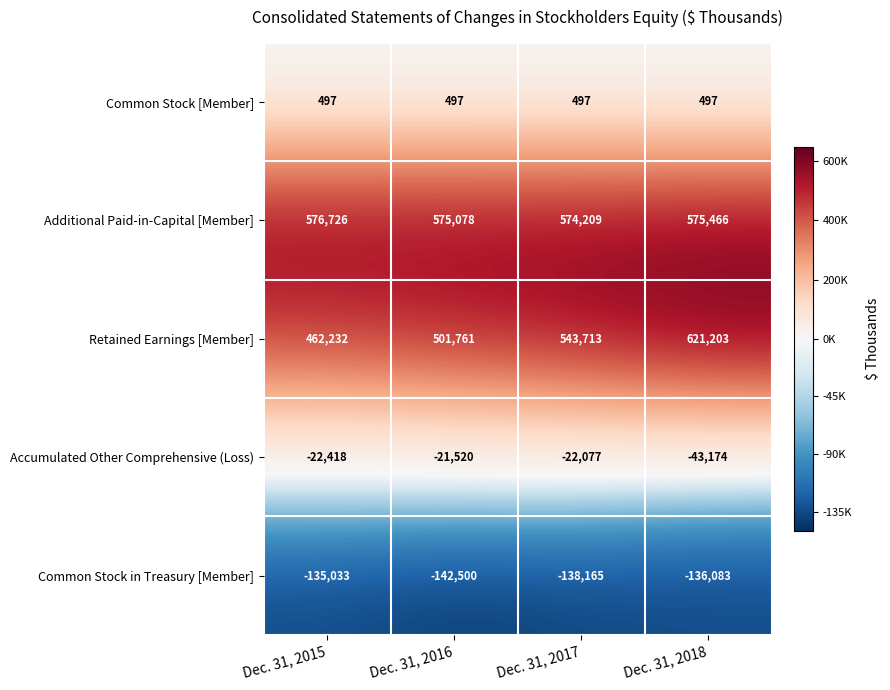

Reading right to left, extract all data points from this chart.

Common Stock [Member]: Dec. 31, 2018=497	Dec. 31, 2017=497	Dec. 31, 2016=497	Dec. 31, 2015=497
Additional Paid-in-Capital [Member]: Dec. 31, 2018=575466	Dec. 31, 2017=574209	Dec. 31, 2016=575078	Dec. 31, 2015=576726
Retained Earnings [Member]: Dec. 31, 2018=621203	Dec. 31, 2017=543713	Dec. 31, 2016=501761	Dec. 31, 2015=462232
Accumulated Other Comprehensive (Loss): Dec. 31, 2018=-43174	Dec. 31, 2017=-22077	Dec. 31, 2016=-21520	Dec. 31, 2015=-22418
Common Stock in Treasury [Member]: Dec. 31, 2018=-136083	Dec. 31, 2017=-138165	Dec. 31, 2016=-142500	Dec. 31, 2015=-135033